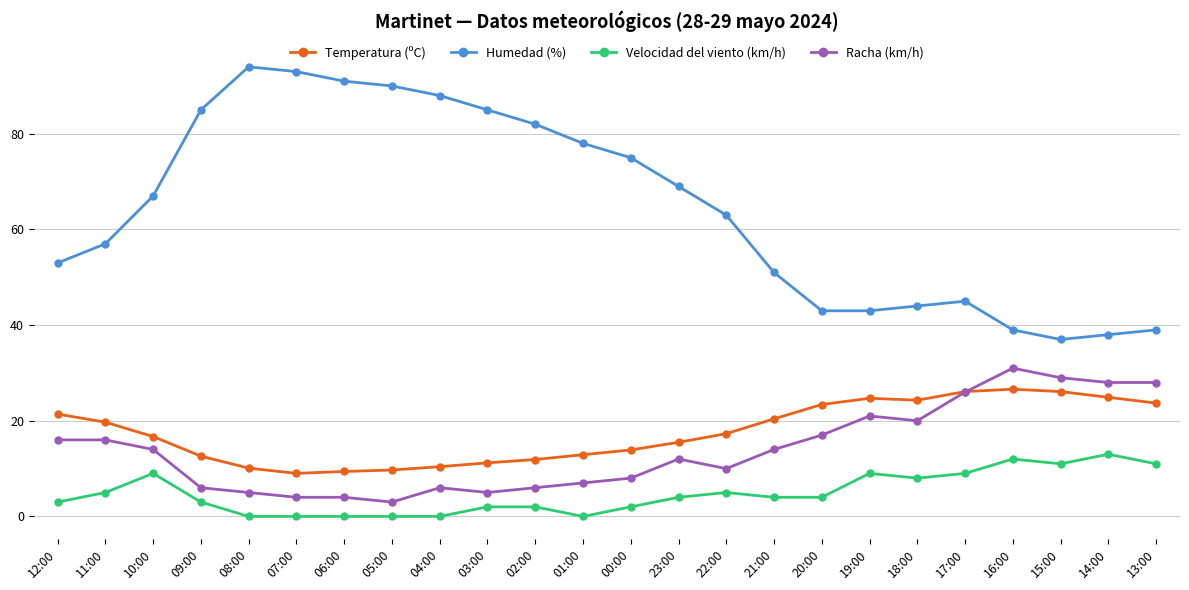

Which series has the widest spread of values?

Humedad (%)